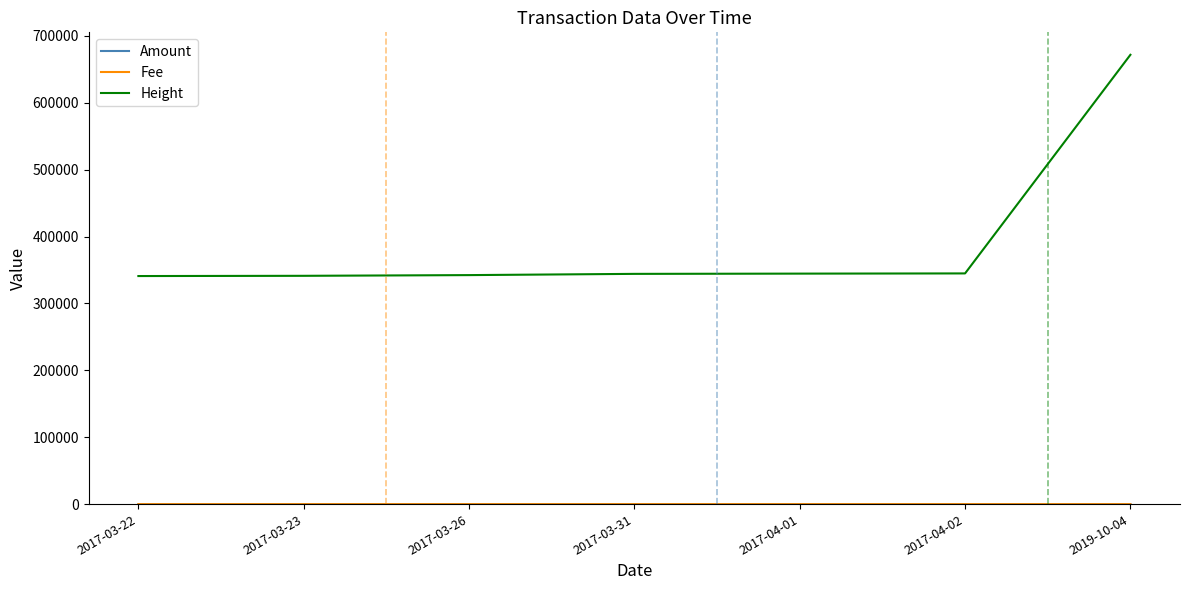

Count the number of categories in the chart.

7